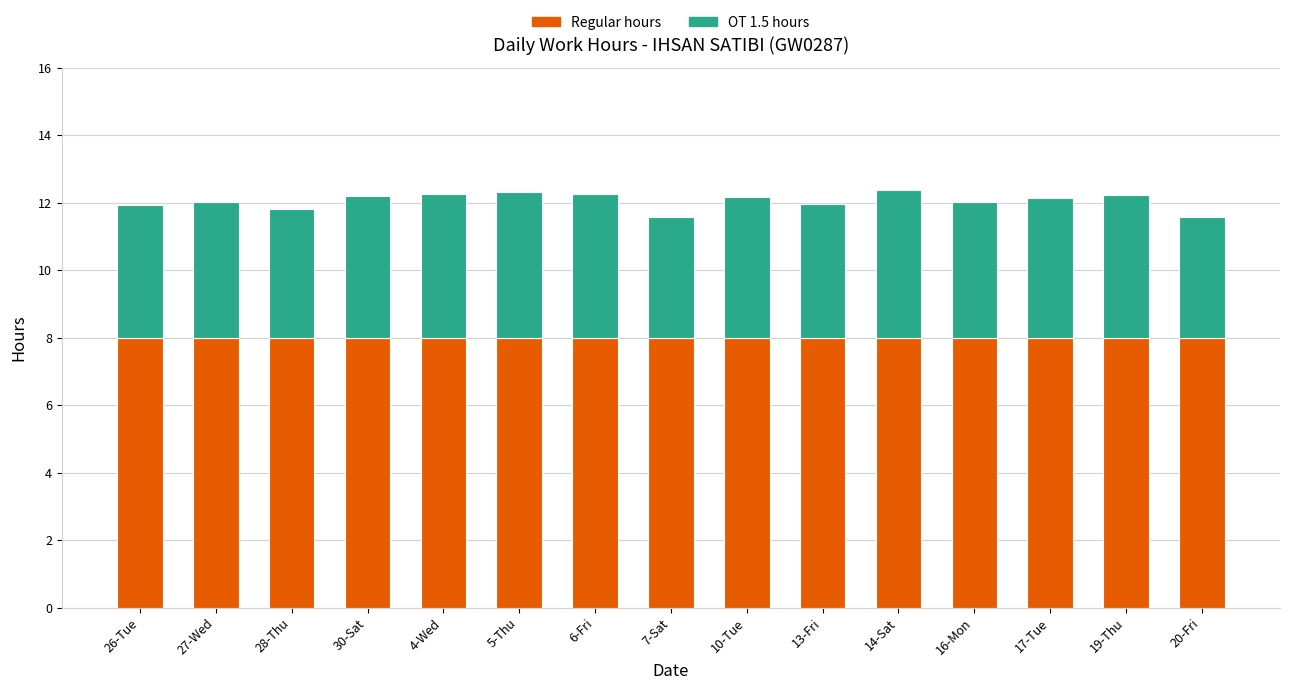

What is the sum of the Regular hours values at 28-Thu and 16-Mon?

16.0